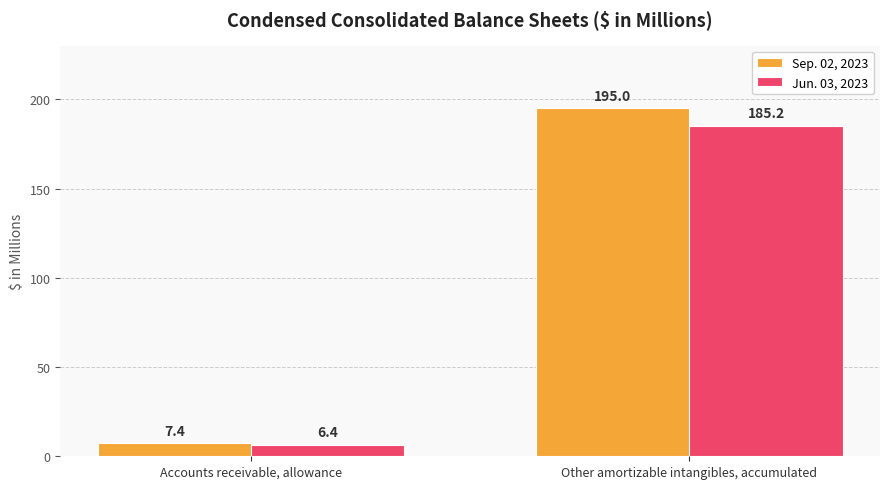

The value of Sep. 02, 2023 at Other amortizable intangibles, accumulated is 114.5. True or false?

False